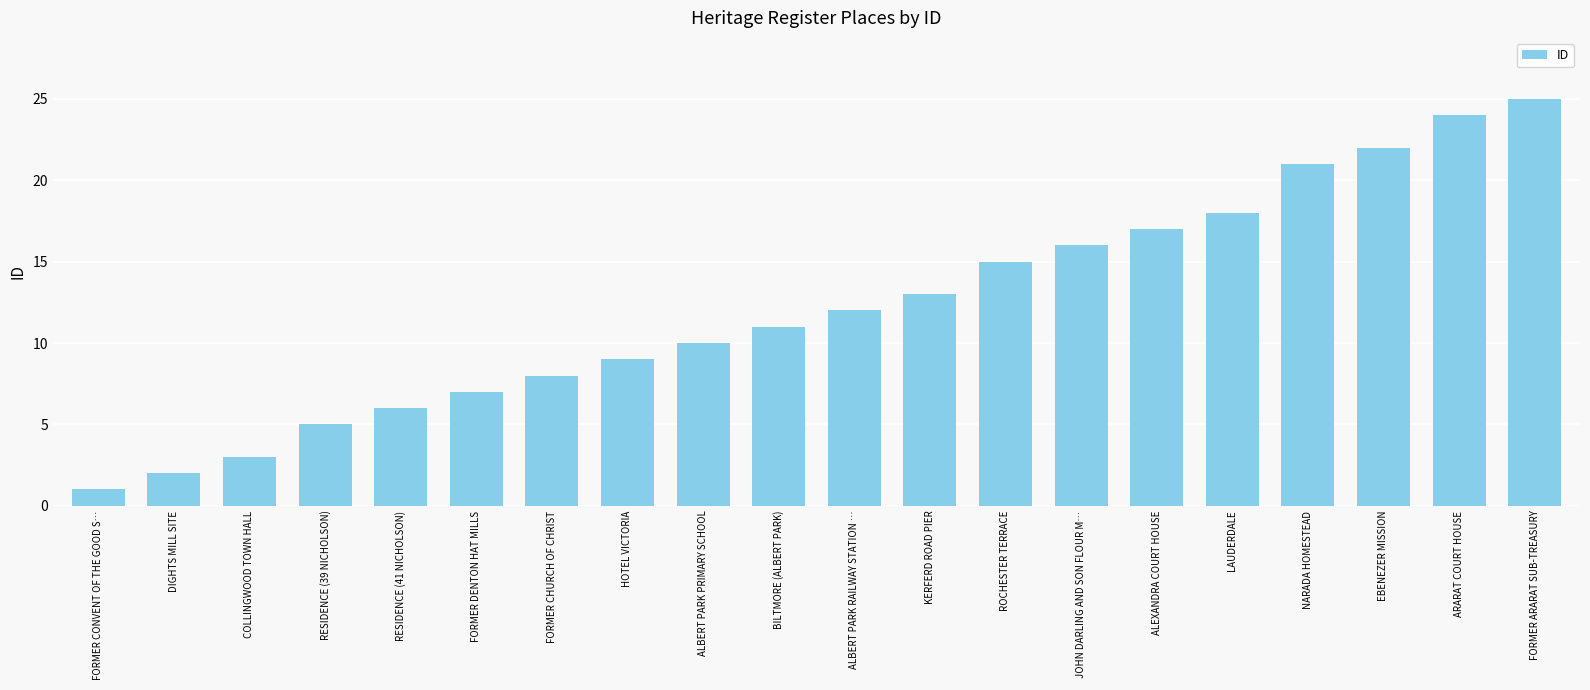

List the labels in order of value, smallest first.

FORMER CONVENT OF THE GOOD S…, DIGHTS MILL SITE, COLLINGWOOD TOWN HALL, RESIDENCE (39 NICHOLSON), RESIDENCE (41 NICHOLSON), FORMER DENTON HAT MILLS, FORMER CHURCH OF CHRIST, HOTEL VICTORIA, ALBERT PARK PRIMARY SCHOOL, BILTMORE (ALBERT PARK), ALBERT PARK RAILWAY STATION …, KERFERD ROAD PIER, ROCHESTER TERRACE, JOHN DARLING AND SON FLOUR M…, ALEXANDRA COURT HOUSE, LAUDERDALE, NARADA HOMESTEAD, EBENEZER MISSION, ARARAT COURT HOUSE, FORMER ARARAT SUB-TREASURY